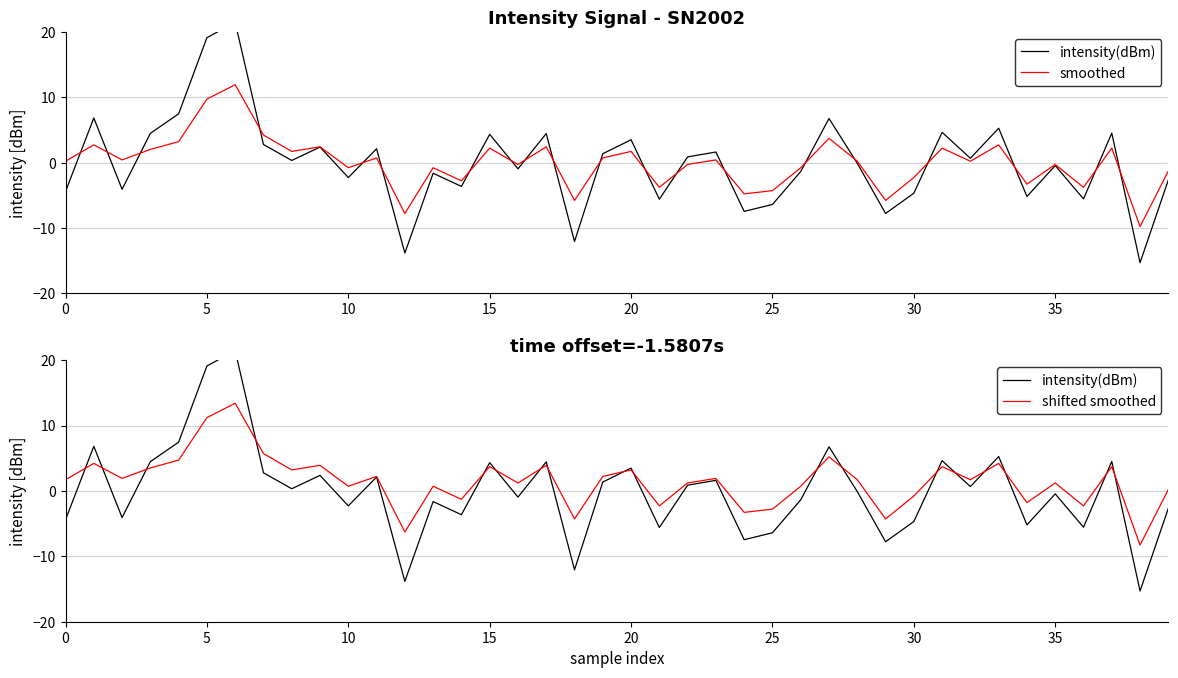

What is the lowest value of the smoothed series?

-9.8